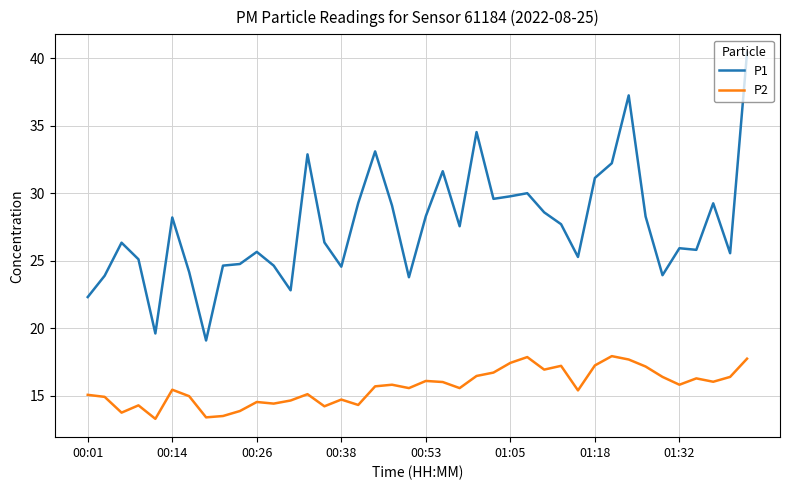

List the series in order of their overall mean, highest first.

P1, P2